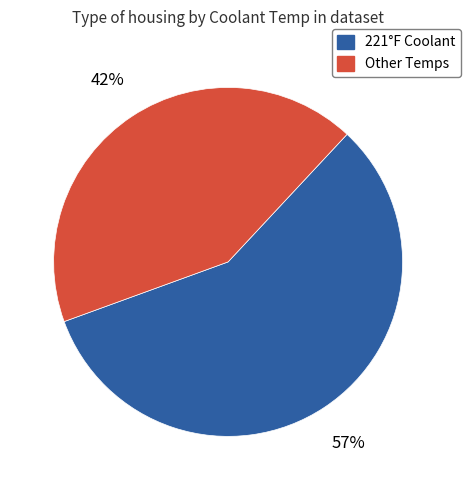

To the nearest percent, what is the average slice percentage?

50%